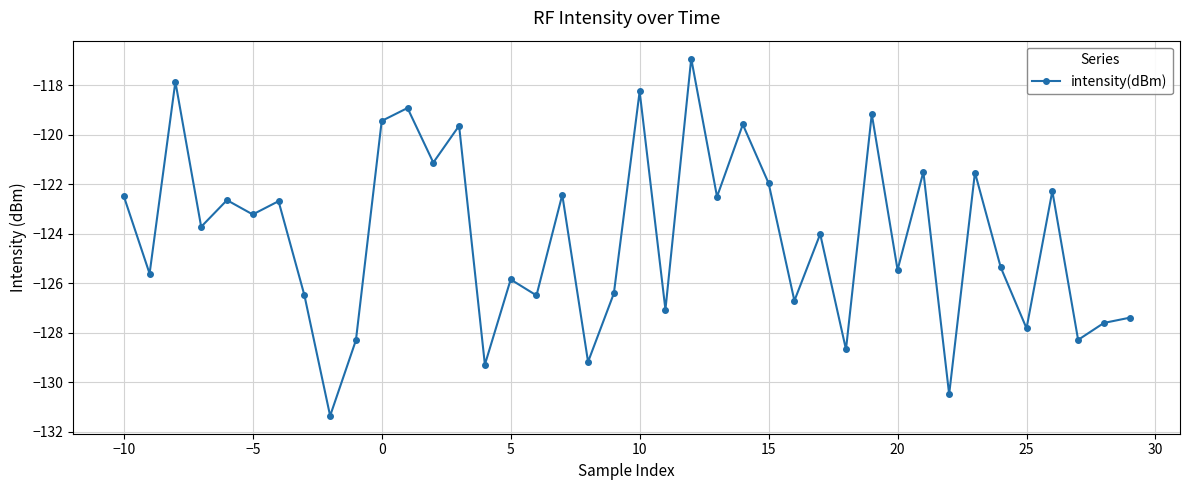

How many data points does each series have?

40